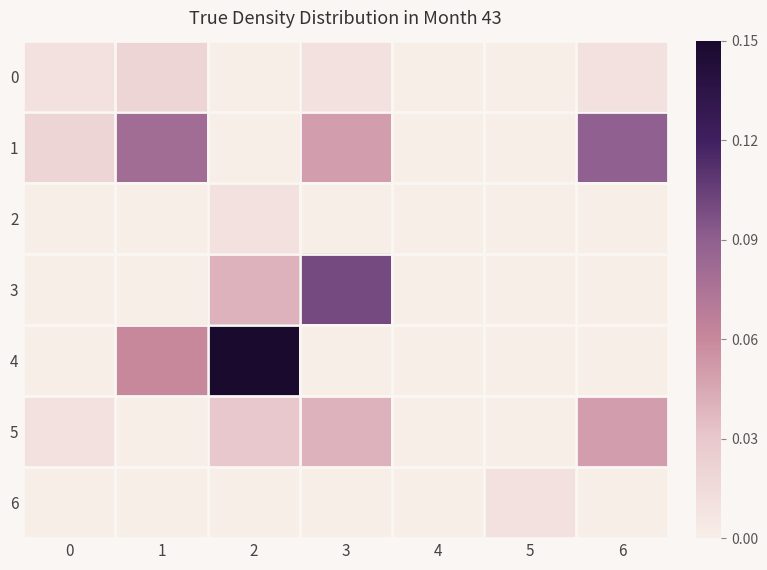

Which series changed the most between 0 and 3?

3